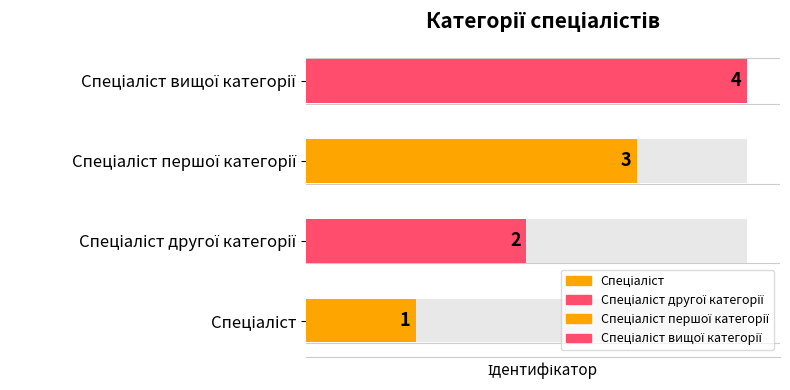

How many values are between 2 and 4?

3